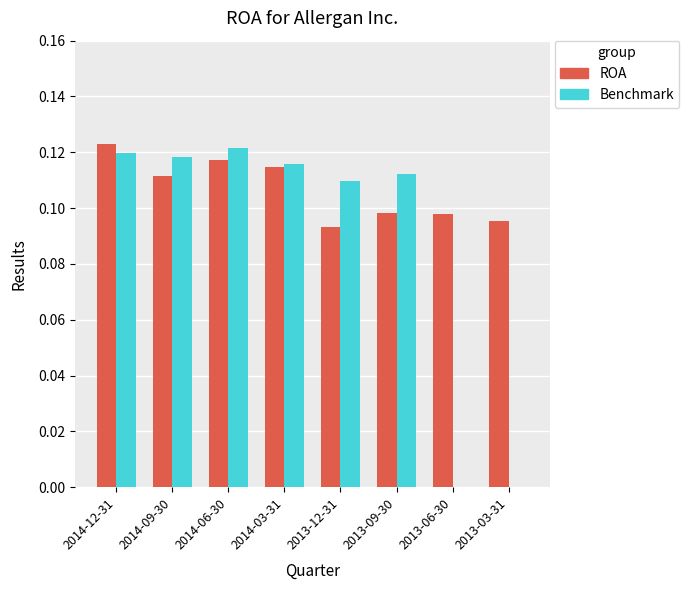

Between 2014-06-30 and 2013-03-31, which series saw the biggest shift?

Benchmark